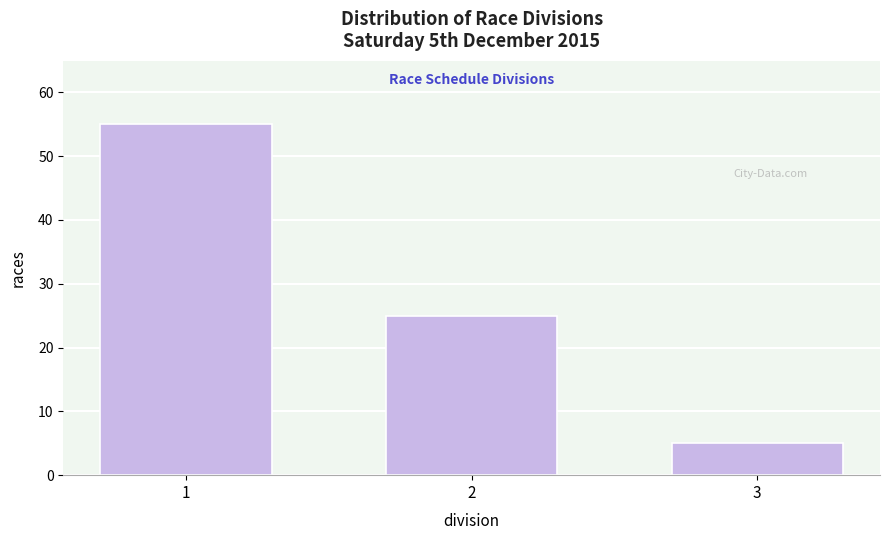

Reading left to right, extract all data points from this chart.

55	25	5